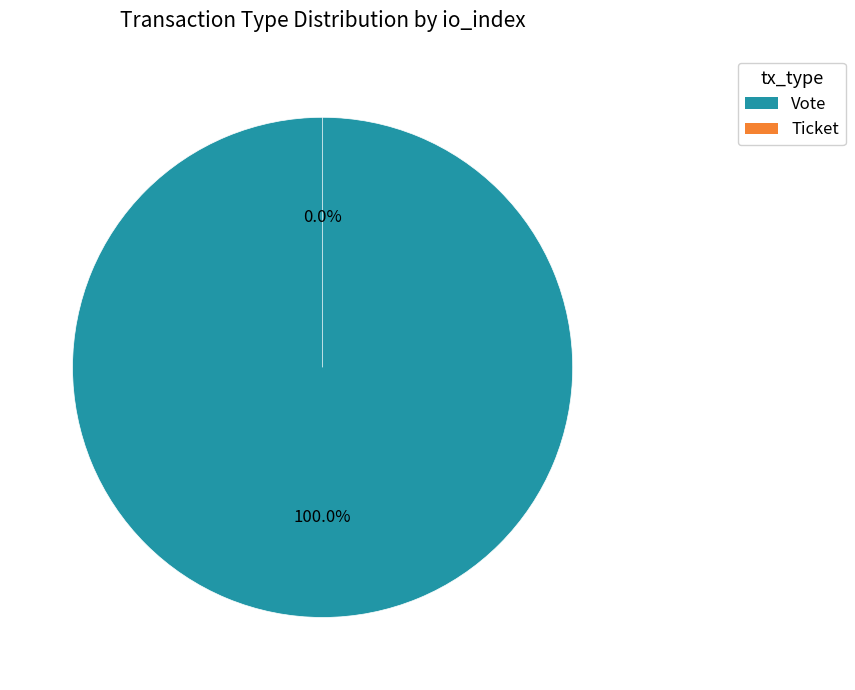

Is there any slice that represents more than half of the pie?

Yes